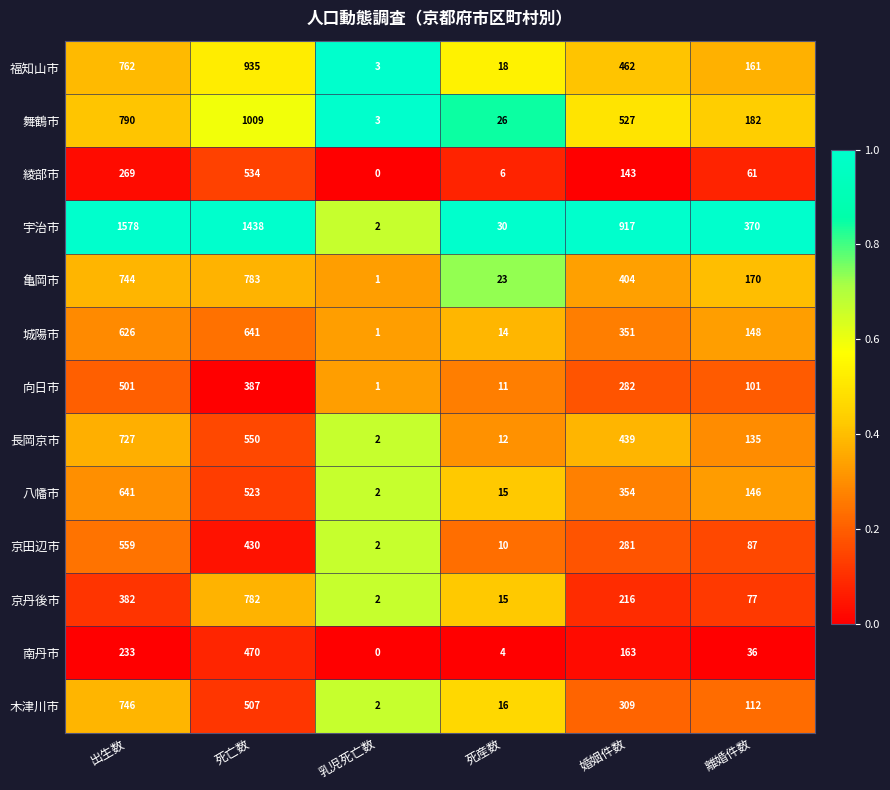

Is it true that 亀岡市 equals 1187 at 出生数?

False